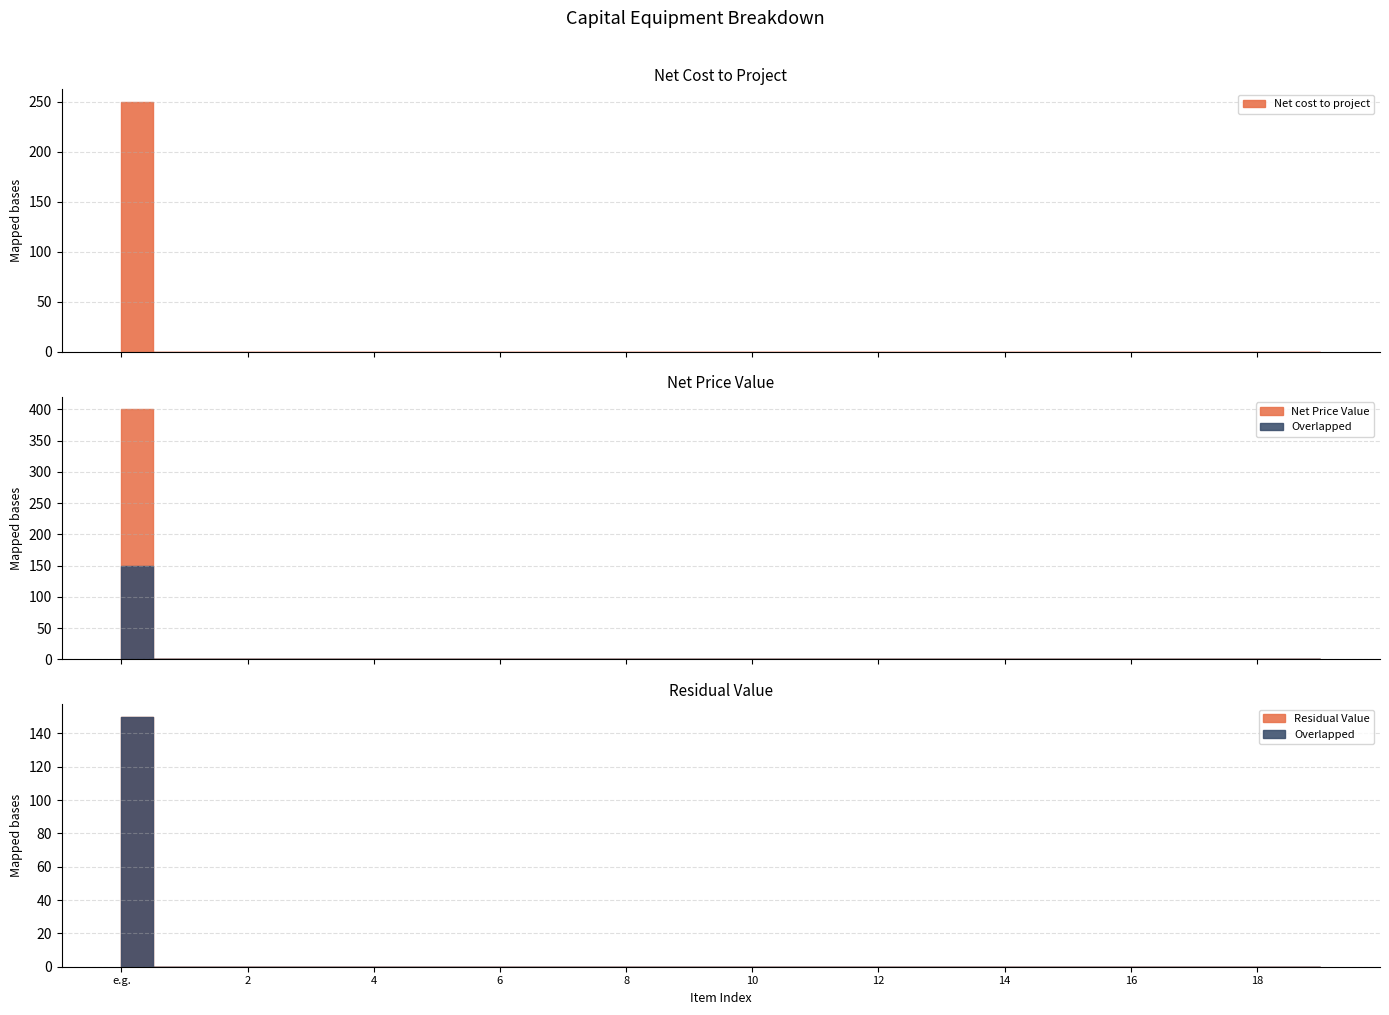

Which category has the lowest value in the Net cost to project series?

1